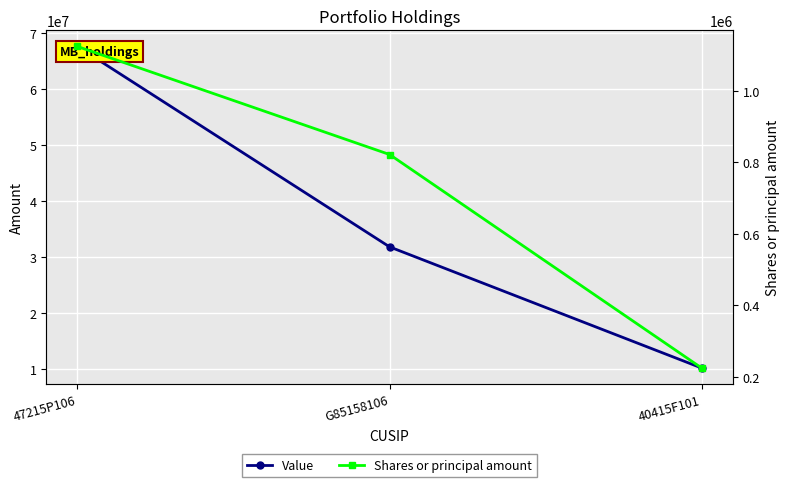

What is the difference between the maximum and minimum values in the Value series?

57413000